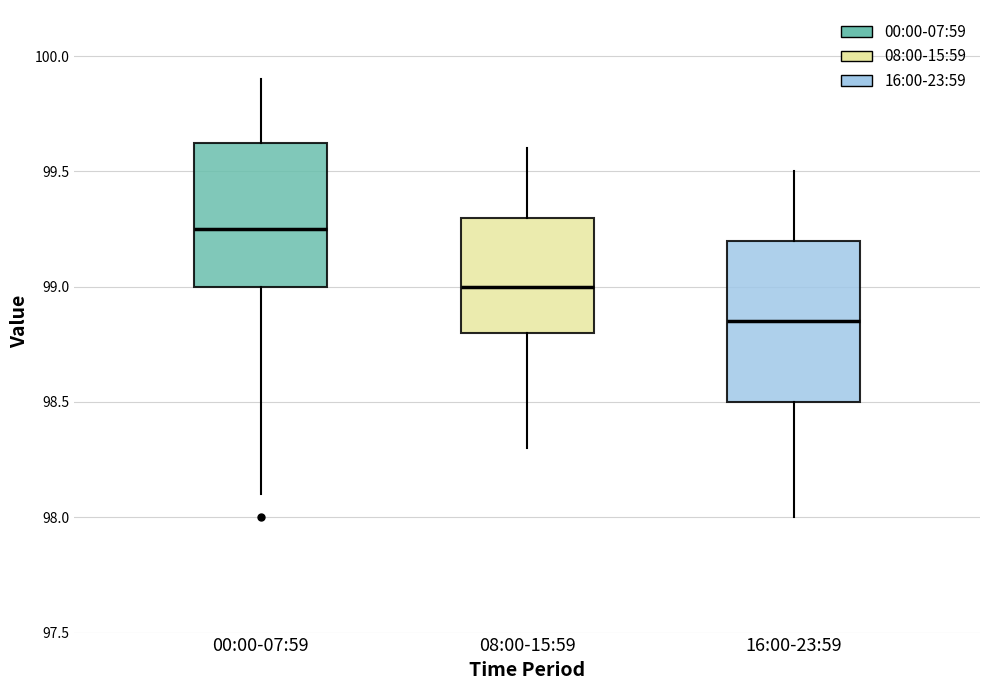

Which box's median line is the lowest?

16:00-23:59